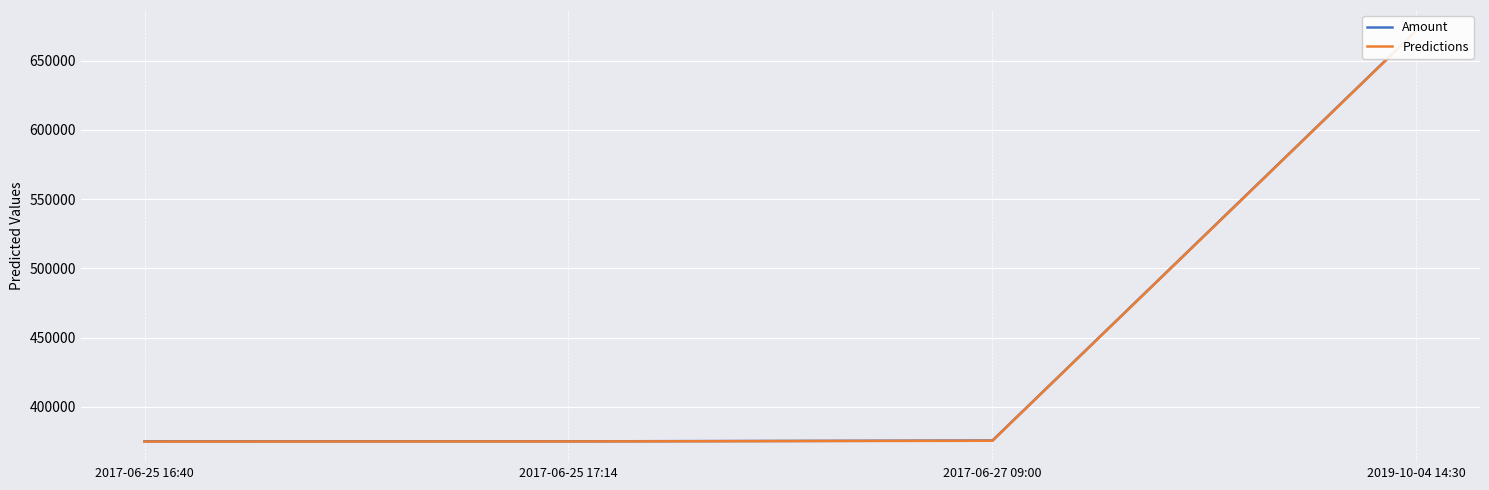

What is the smallest value displayed?

374800